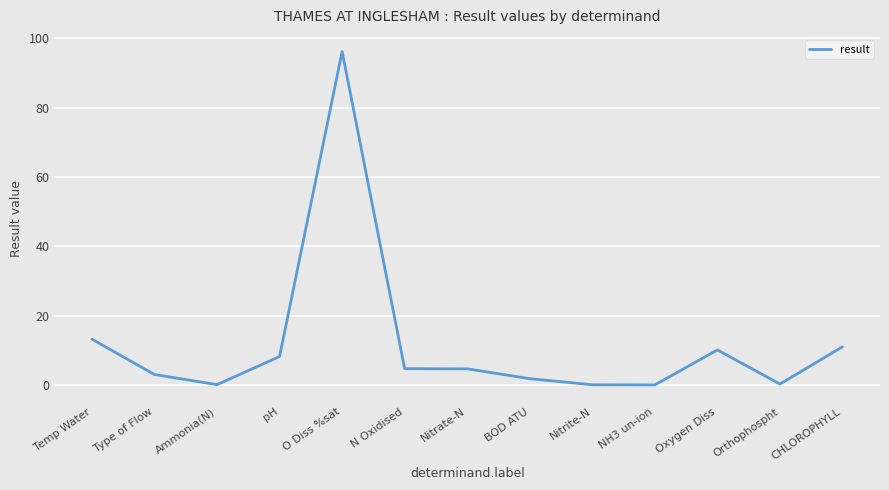

The chart shows a value of 8.2 at pH. True or false?

True